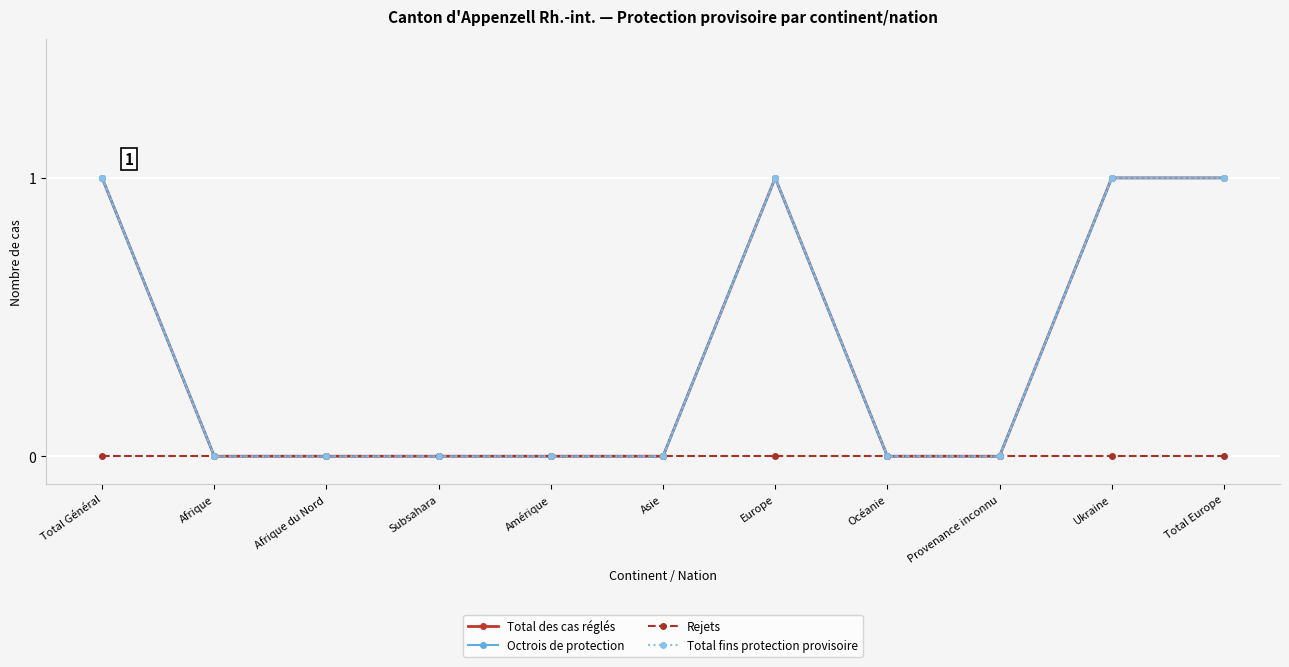

Does the chart have visible grid lines?

Yes